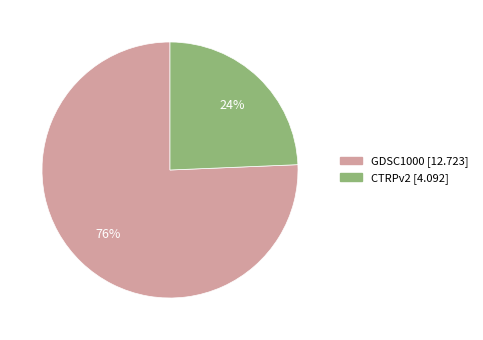

To the nearest percent, what is the average slice percentage?

50%